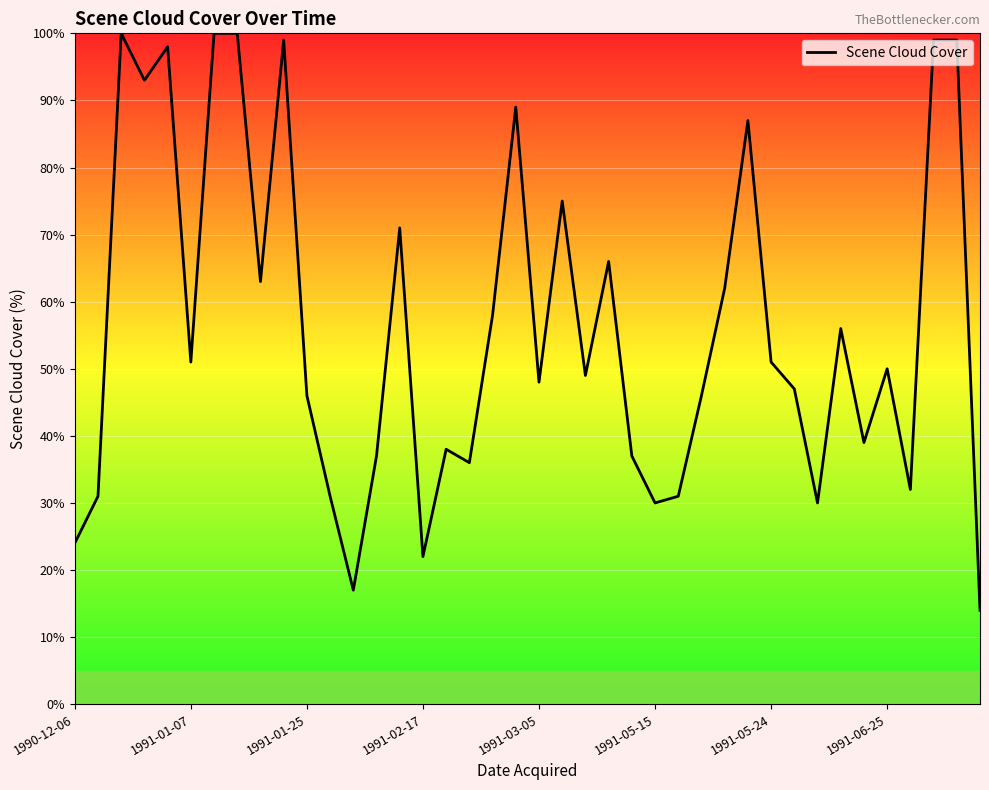

What is the minimum value shown in the chart?

14